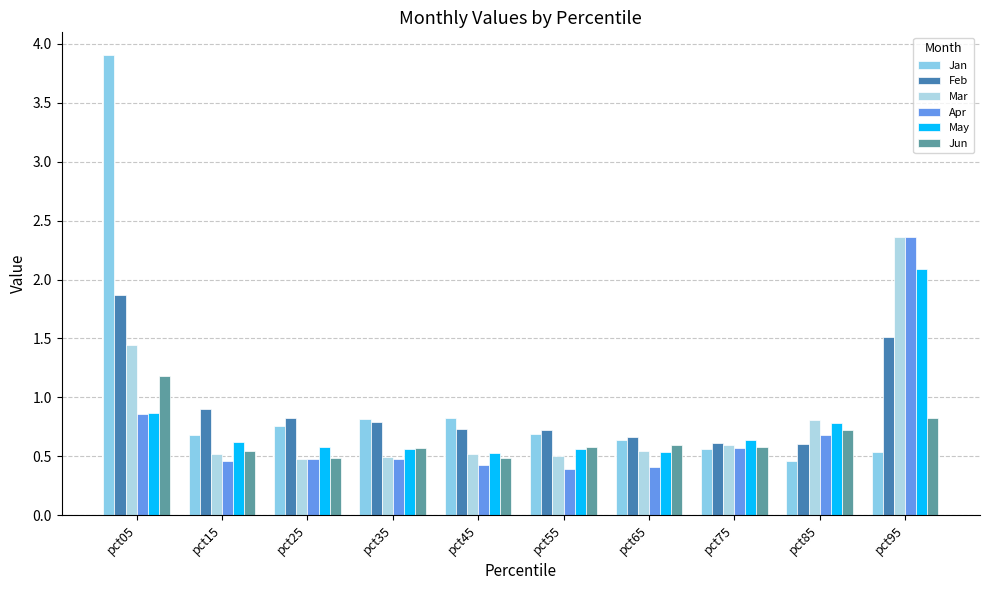

The May series shows 0.6 at pct55. True or false?

True